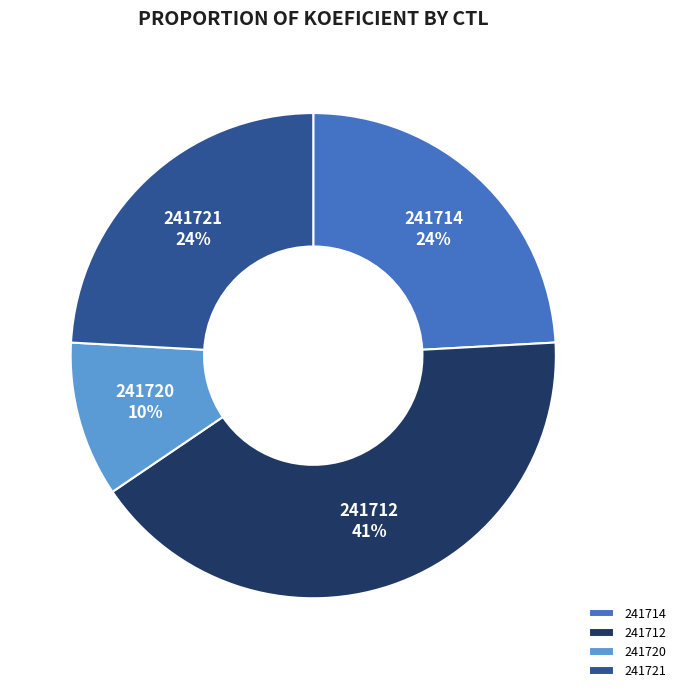

To the nearest percent, what percentage of the pie is 241720?

10%